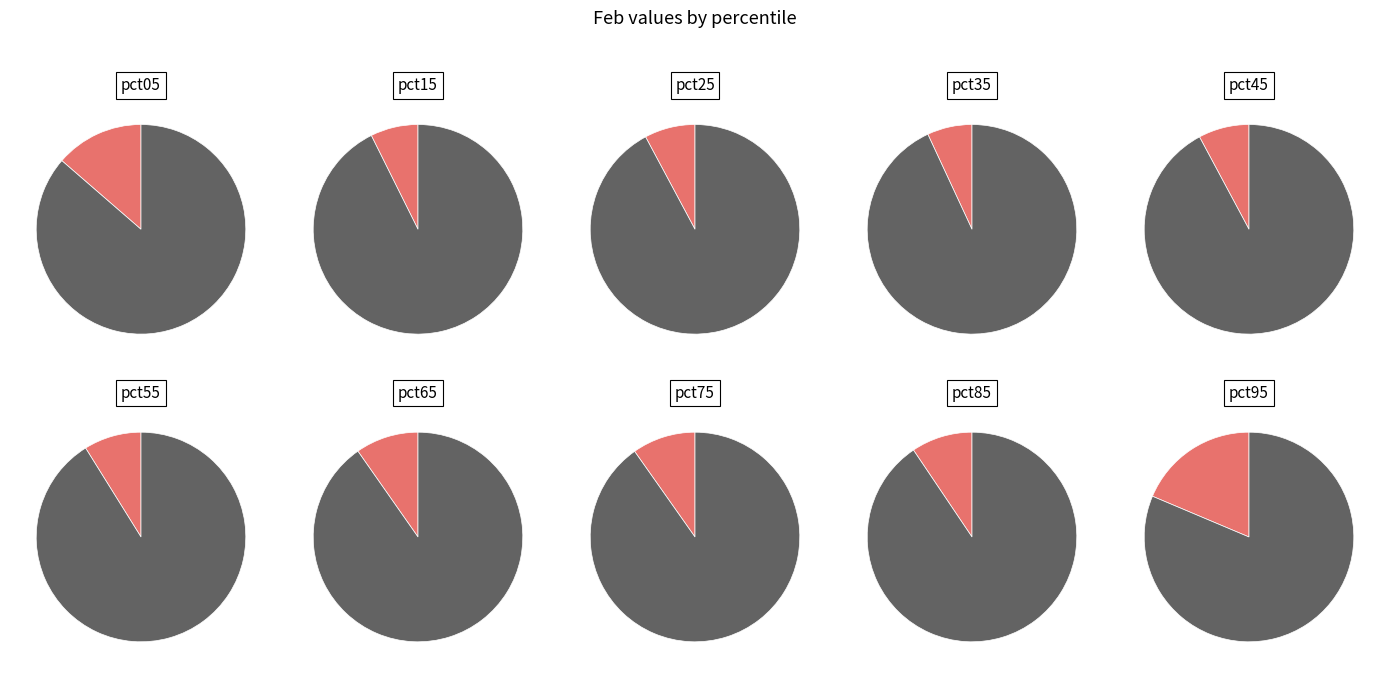

To the nearest percent, what percentage of the pie is pct15?

7%